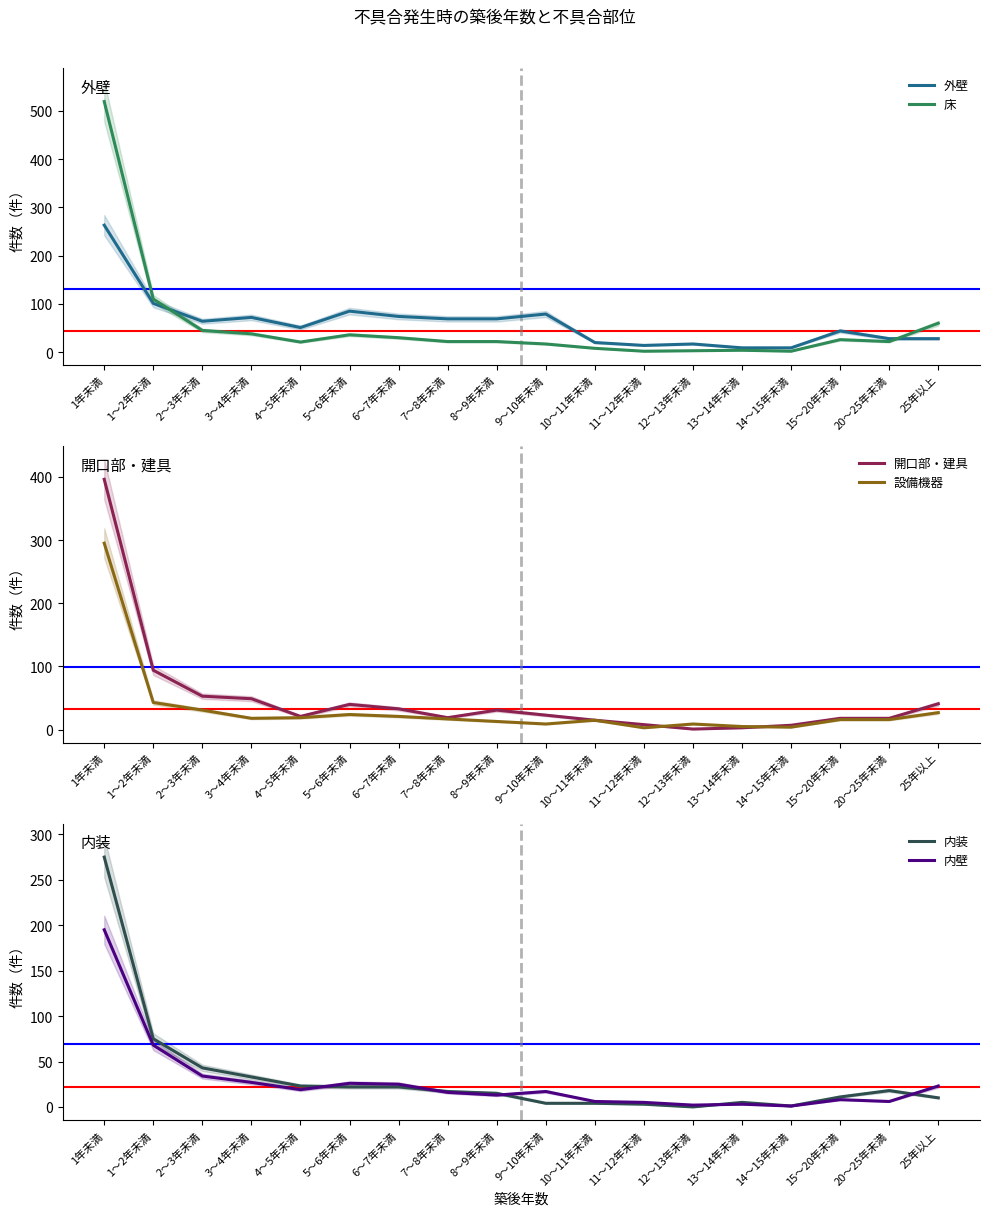

What is the label of the 18th point from the right?

1年未満